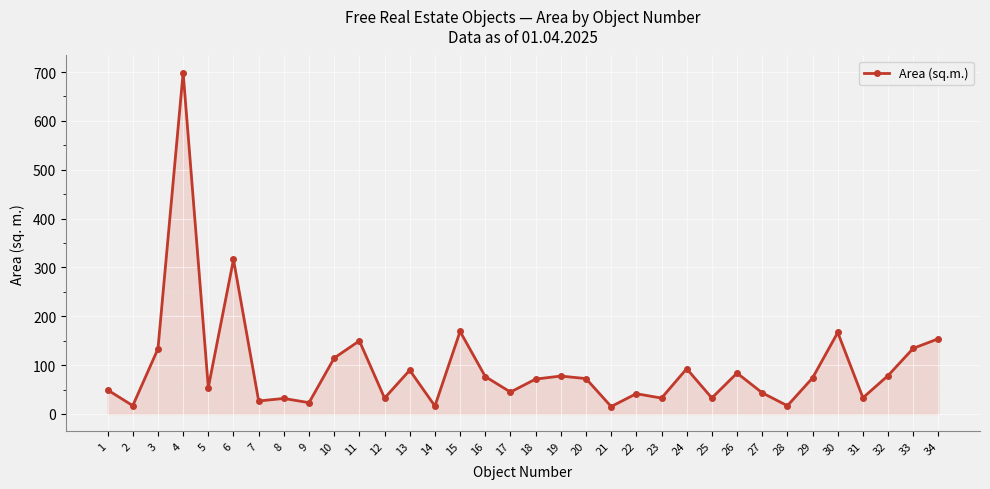

The value at 30 is 166.8. True or false?

True